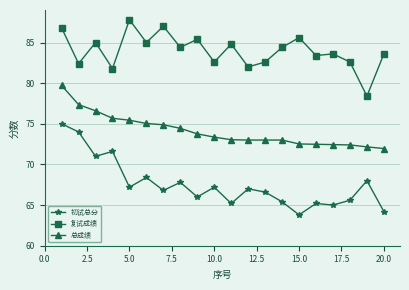

What is the maximum value shown in the chart?

87.8